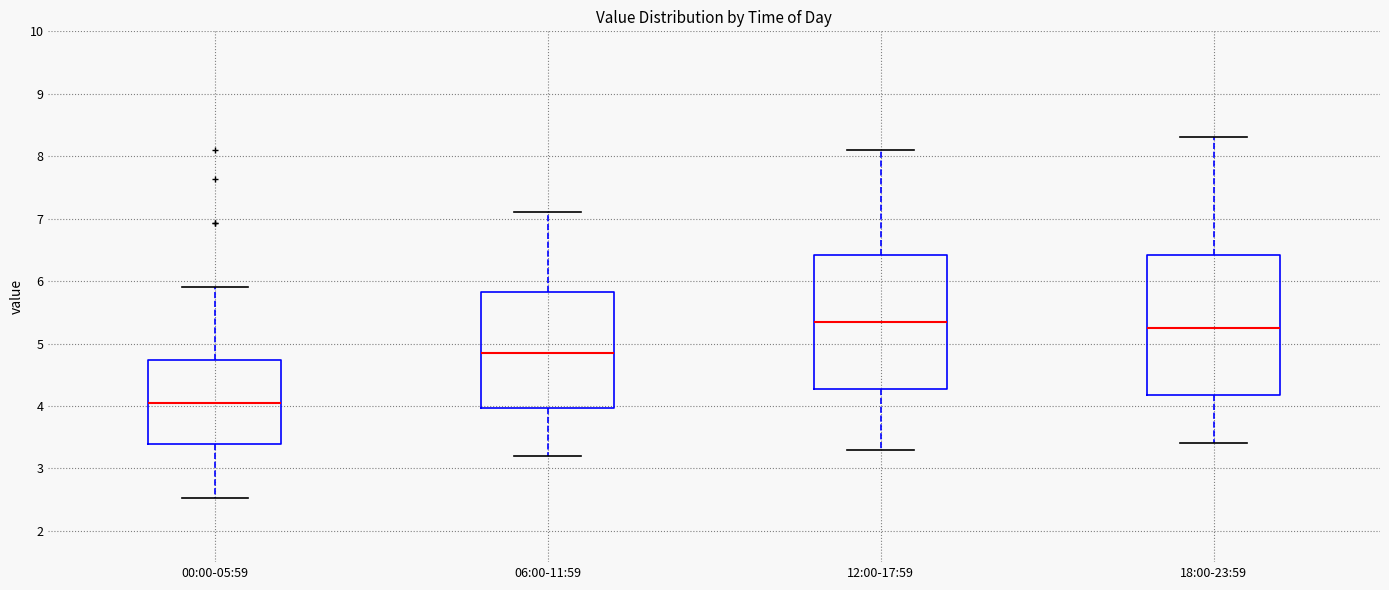

Reading left to right, read every box against the y-axis: the position of its median line, the range the box covers, and the ends of its whiskers. The values are not printed on the chart, so give them approximately, as read against the axis.

00:00-05:59: median 4.1, box 3.4 to 4.7, whiskers 2.5 to 5.9
06:00-11:59: median 4.9, box 4.0 to 5.8, whiskers 3.2 to 7.1
12:00-17:59: median 5.4, box 4.3 to 6.4, whiskers 3.3 to 8.1
18:00-23:59: median 5.3, box 4.2 to 6.4, whiskers 3.4 to 8.3